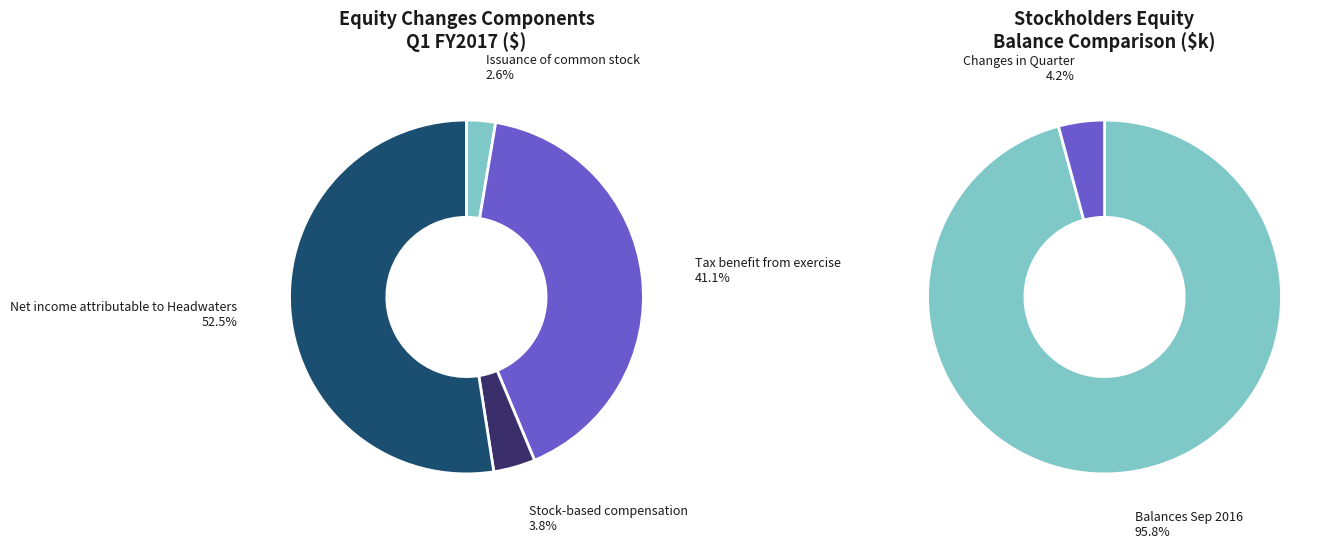

Is the sum of Issuance of common stock and Net income attributable to Headwaters greater than half?

Yes